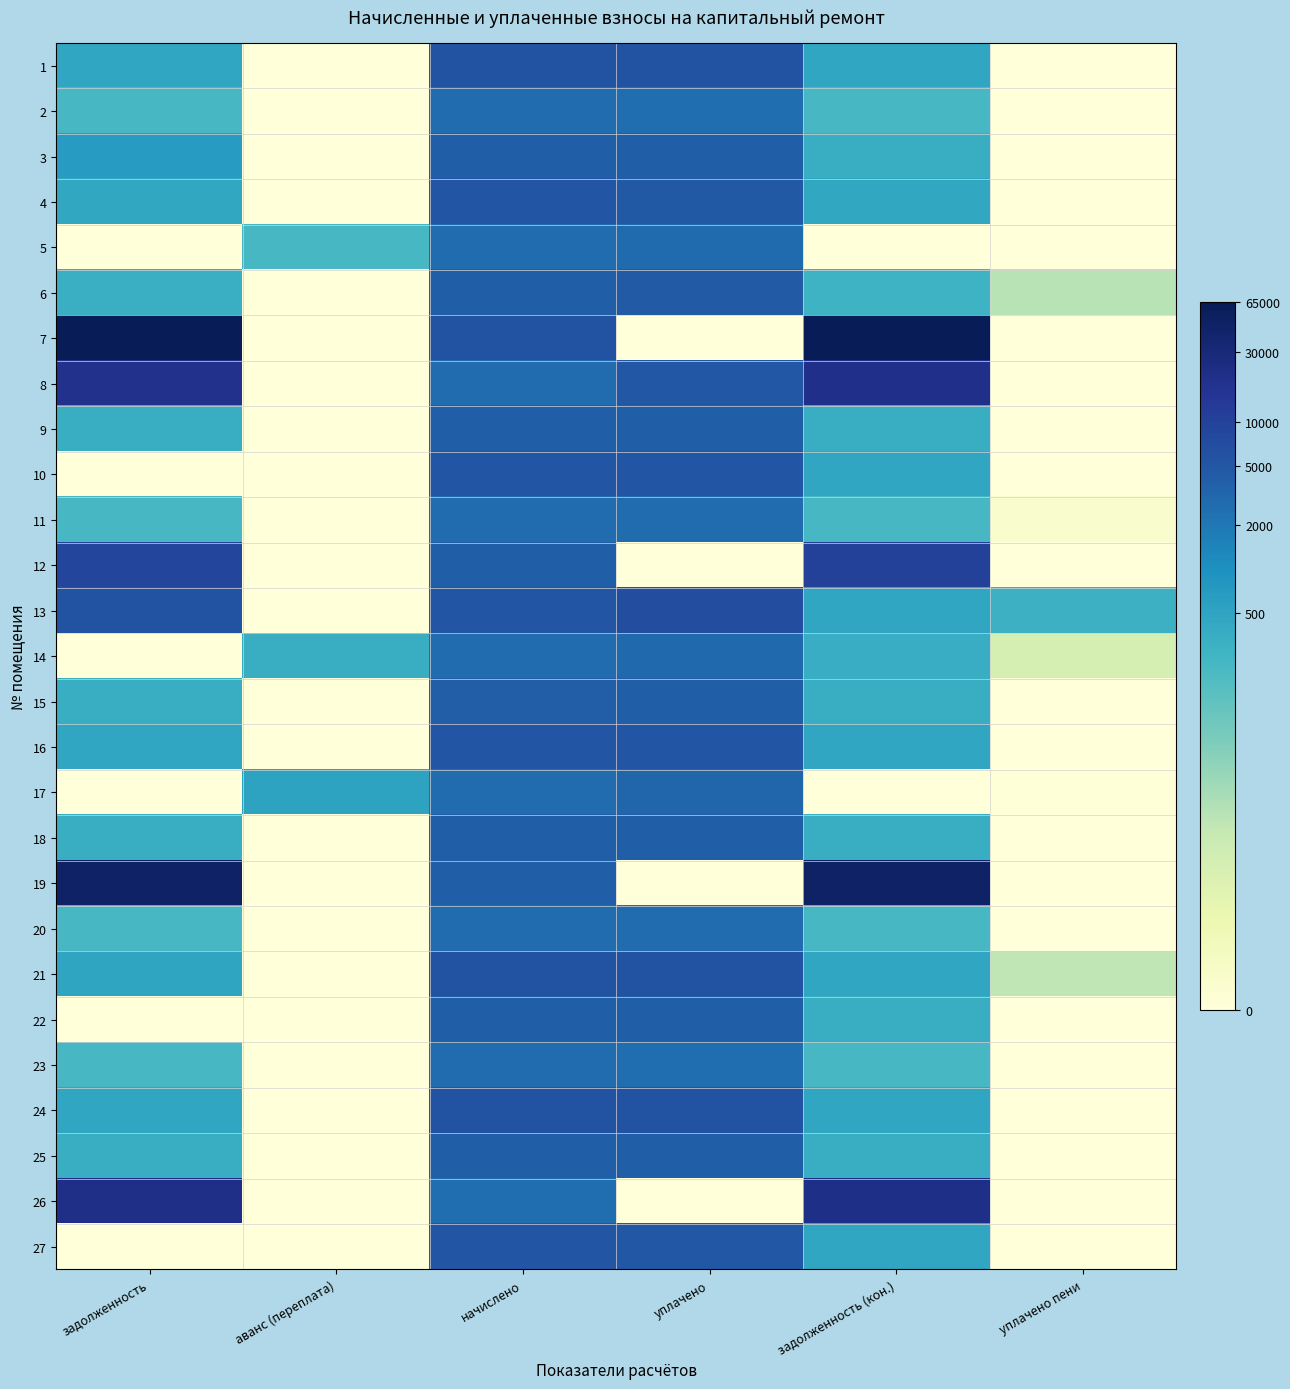

Reading right to left, transcribe all the data shown in this chart.

1: уплачено пени=0.0	задолженность (кон.)=6.1	уплачено=8.6	начислено=8.6	аванс (переплата)=0.0	задолженность=6.1
2: уплачено пени=0.0	задолженность (кон.)=5.4	уплачено=7.9	начислено=7.9	аванс (переплата)=0.0	задолженность=5.4
3: уплачено пени=0.0	задолженность (кон.)=5.8	уплачено=8.3	начислено=8.3	аванс (переплата)=0.0	задолженность=6.5
4: уплачено пени=0.0	задолженность (кон.)=6.1	уплачено=8.5	начислено=8.6	аванс (переплата)=0.0	задолженность=6.1
5: уплачено пени=0.0	задолженность (кон.)=0.0	уплачено=8.0	начислено=7.9	аванс (переплата)=5.4	задолженность=0.0
6: уплачено пени=3.1	задолженность (кон.)=5.6	уплачено=8.4	начислено=8.3	аванс (переплата)=0.0	задолженность=5.8
7: уплачено пени=0.0	задолженность (кон.)=11.1	уплачено=0.0	начислено=8.6	аванс (переплата)=0.0	задолженность=11.0
8: уплачено пени=0.0	задолженность (кон.)=9.9	уплачено=8.5	начислено=7.9	аванс (переплата)=0.0	задолженность=9.8
9: уплачено пени=0.0	задолженность (кон.)=5.8	уплачено=8.3	начислено=8.3	аванс (переплата)=0.0	задолженность=5.8
10: уплачено пени=0.0	задолженность (кон.)=6.1	уплачено=8.6	начислено=8.6	аванс (переплата)=0.0	задолженность=0.0
11: уплачено пени=0.4	задолженность (кон.)=5.4	уплачено=7.9	начислено=7.9	аванс (переплата)=0.0	задолженность=5.4
12: уплачено пени=0.0	задолженность (кон.)=9.2	уплачено=0.0	начислено=8.3	аванс (переплата)=0.0	задолженность=9.1
13: уплачено пени=5.7	задолженность (кон.)=6.1	уплачено=8.8	начислено=8.6	аванс (переплата)=0.0	задолженность=8.7
14: уплачено пени=2.3	задолженность (кон.)=5.8	уплачено=8.0	начислено=7.9	аванс (переплата)=5.8	задолженность=0.0
15: уплачено пени=0.0	задолженность (кон.)=5.8	уплачено=8.3	начислено=8.3	аванс (переплата)=0.0	задолженность=5.8
16: уплачено пени=0.0	задолженность (кон.)=6.1	уплачено=8.6	начислено=8.6	аванс (переплата)=0.0	задолженность=6.1
17: уплачено пени=0.1	задолженность (кон.)=0.0	уплачено=8.1	начислено=7.9	аванс (переплата)=6.2	задолженность=0.0
18: уплачено пени=0.0	задолженность (кон.)=5.8	уплачено=8.3	начислено=8.3	аванс (переплата)=0.0	задолженность=5.8
19: уплачено пени=0.0	задолженность (кон.)=10.8	уплачено=0.0	начислено=8.3	аванс (переплата)=0.0	задолженность=10.7
20: уплачено пени=0.0	задолженность (кон.)=5.4	уплачено=7.9	начислено=7.9	аванс (переплата)=0.0	задолженность=5.4
21: уплачено пени=2.9	задолженность (кон.)=6.1	уплачено=8.6	начислено=8.6	аванс (переплата)=0.0	задолженность=6.1
22: уплачено пени=0.0	задолженность (кон.)=5.8	уплачено=8.3	начислено=8.3	аванс (переплата)=0.0	задолженность=0.0
23: уплачено пени=0.0	задолженность (кон.)=5.4	уплачено=7.9	начислено=7.9	аванс (переплата)=0.0	задолженность=5.4
24: уплачено пени=0.0	задолженность (кон.)=6.1	уплачено=8.6	начислено=8.6	аванс (переплата)=0.0	задолженность=6.1
25: уплачено пени=0.0	задолженность (кон.)=5.8	уплачено=8.3	начислено=8.3	аванс (переплата)=0.0	задолженность=5.8
26: уплачено пени=0.0	задолженность (кон.)=10.0	уплачено=0.0	начислено=7.9	аванс (переплата)=0.0	задолженность=9.9
27: уплачено пени=0.0	задолженность (кон.)=6.1	уплачено=8.5	начислено=8.6	аванс (переплата)=0.0	задолженность=0.0